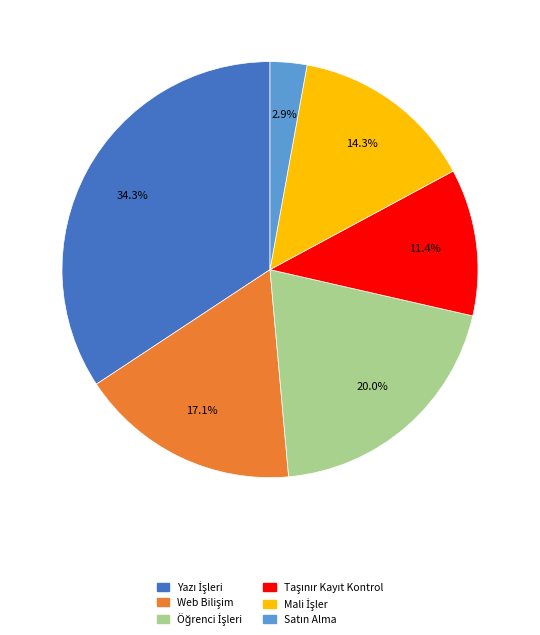

Does any single category account for the majority?

No